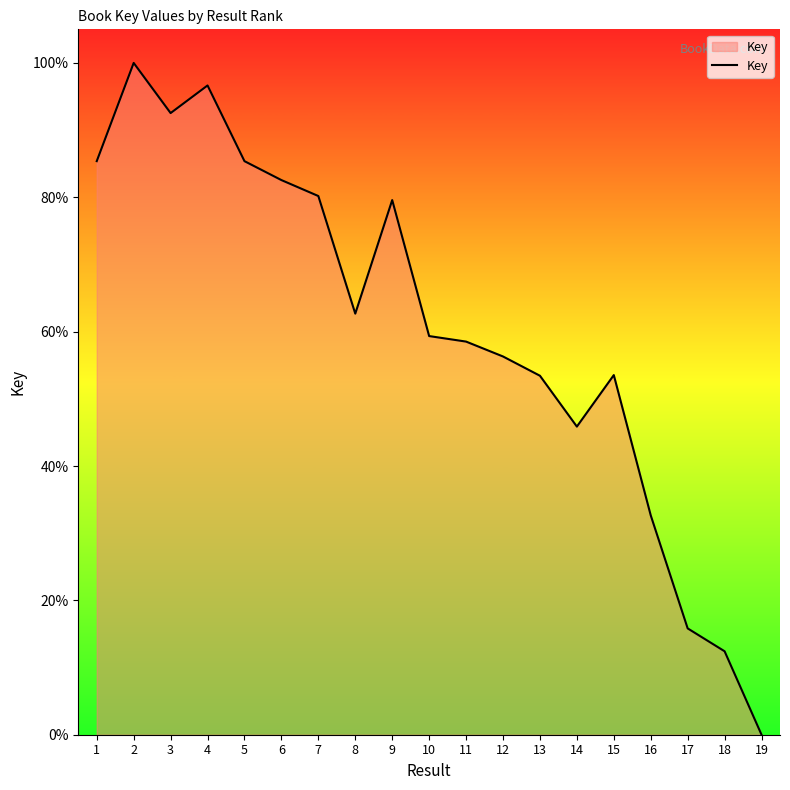

Which has a higher value, 18 or 2?

2